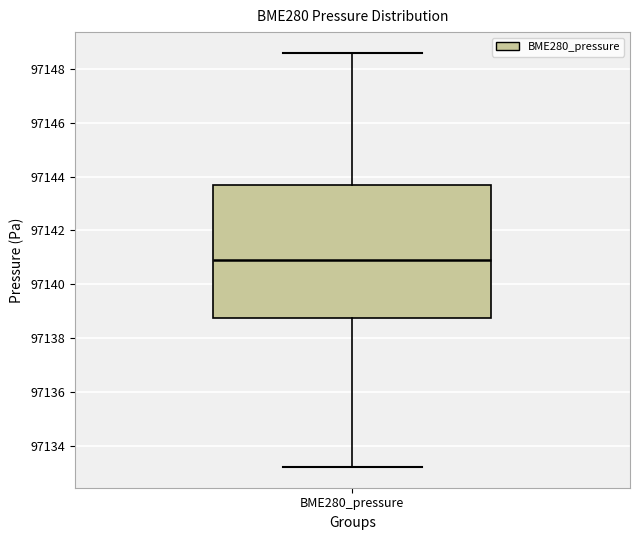

Read this box plot against the y-axis: the position of the median line, the range covered by the box, and the ends of both whiskers. The values are not printed on the chart, so give them approximately, as read against the axis.

median 97140.8, box 97138.8 to 97143.6, whiskers 97133.2 to 97148.6